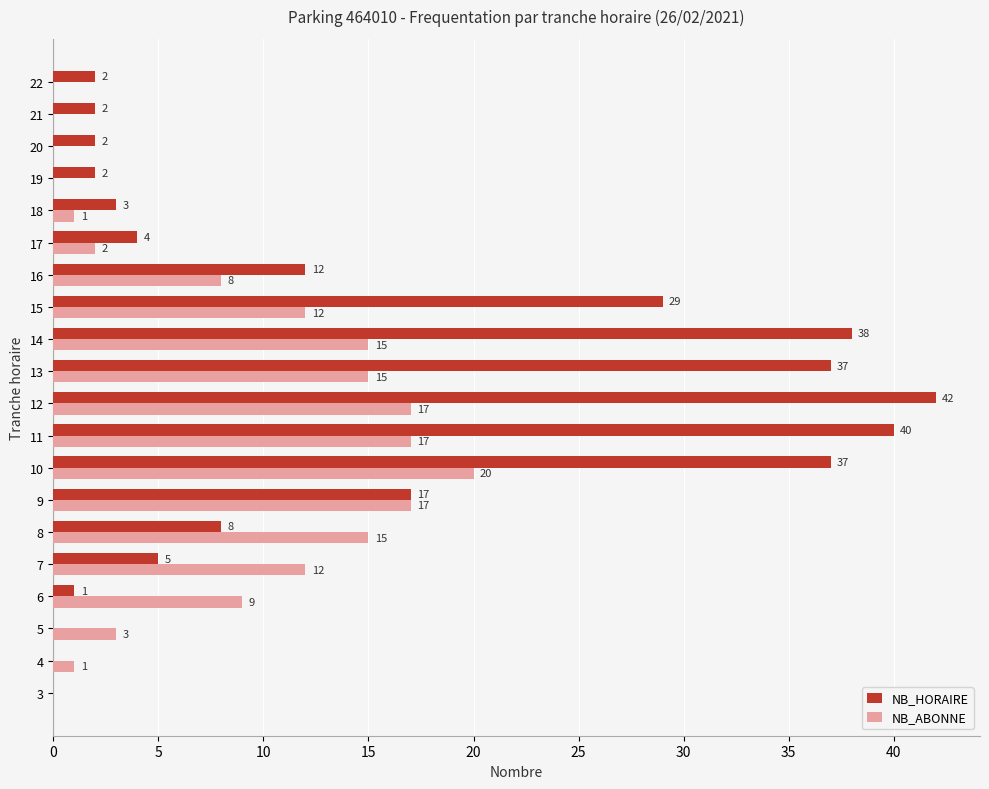

Where is NB_HORAIRE nearest to the value 21?

9